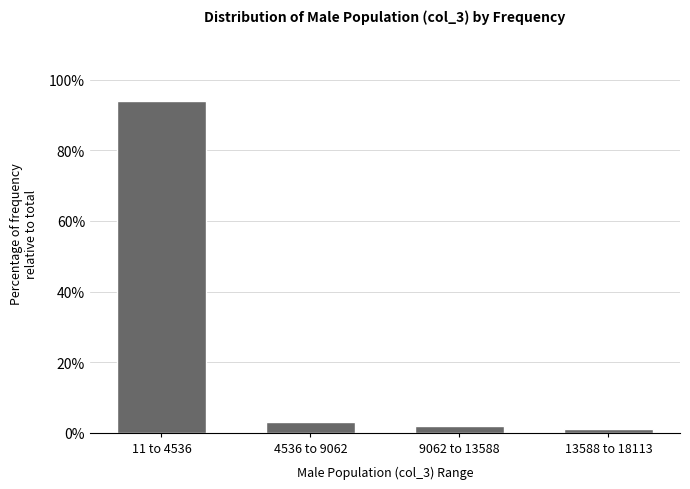

Reading left to right, list all the values displayed in this chart.

94.1	3.0	2.0	1.0